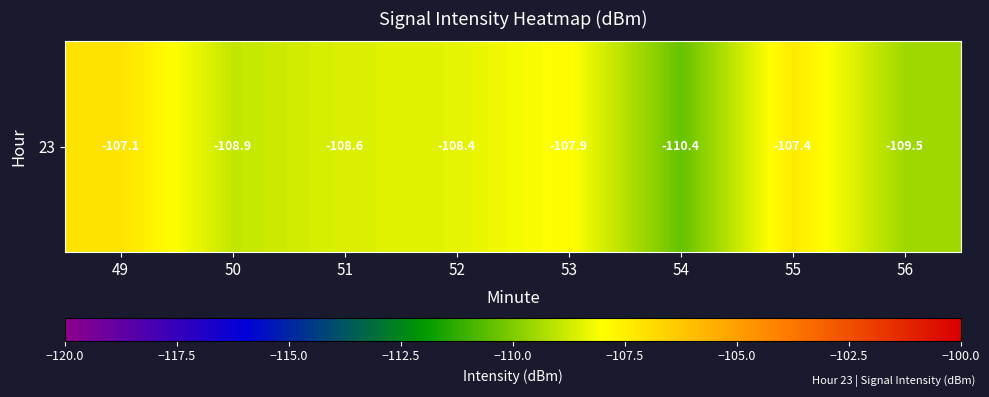

What is the average value?

-108.5